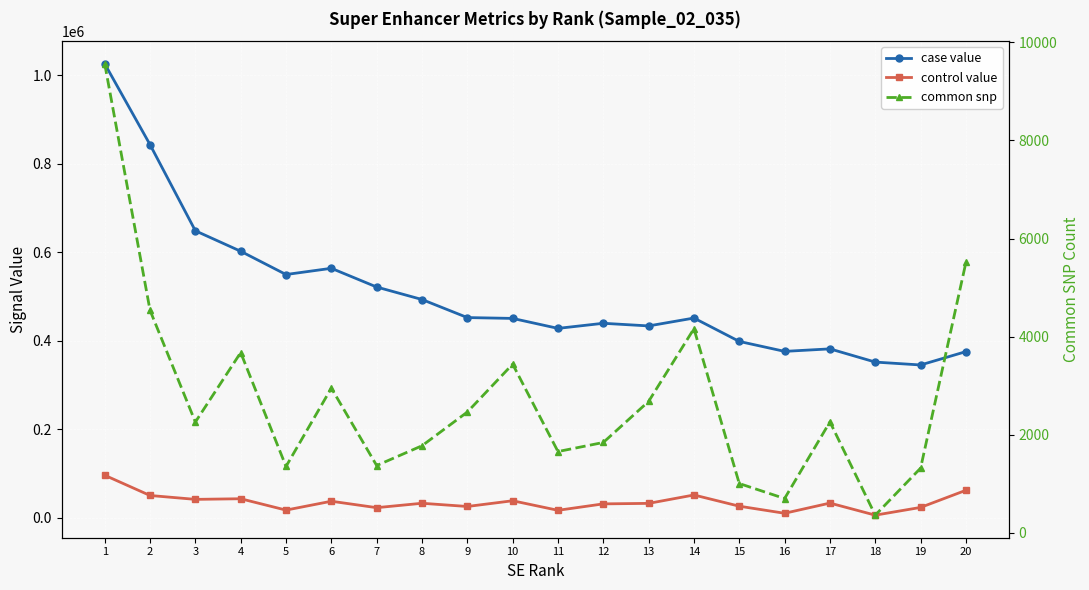

Reading right to left, transcribe all the data shown in this chart.

case value: 20=375499.9	19=345351.6	18=351869.6	17=381726.7	16=376051.5	15=398525.0	14=451373.1	13=433575.7	12=439533.6	11=428020.9	10=450541.8	9=452440.4	8=493254.7	7=521469.3	6=563775.6	5=549723.4	4=602283.3	3=648524.2	2=843155.1	1=1025960.1
control value: 20=62172.8	19=23467.8	18=5998.3	17=33282.6	16=10245.9	15=26232.7	14=51579.6	13=32602.0	12=31478.5	11=16943.2	10=38526.5	9=25593.9	8=32852.4	7=22911.5	6=37436.6	5=17403.1	4=43074.9	3=41659.4	2=50435.6	1=96137.5
common snp: 20=5512.0	19=1321.0	18=363.0	17=2264.0	16=702.0	15=1007.0	14=4162.0	13=2681.0	12=1844.0	11=1659.0	10=3440.0	9=2464.0	8=1777.0	7=1374.0	6=2952.0	5=1355.0	4=3676.0	3=2260.0	2=4536.0	1=9561.0